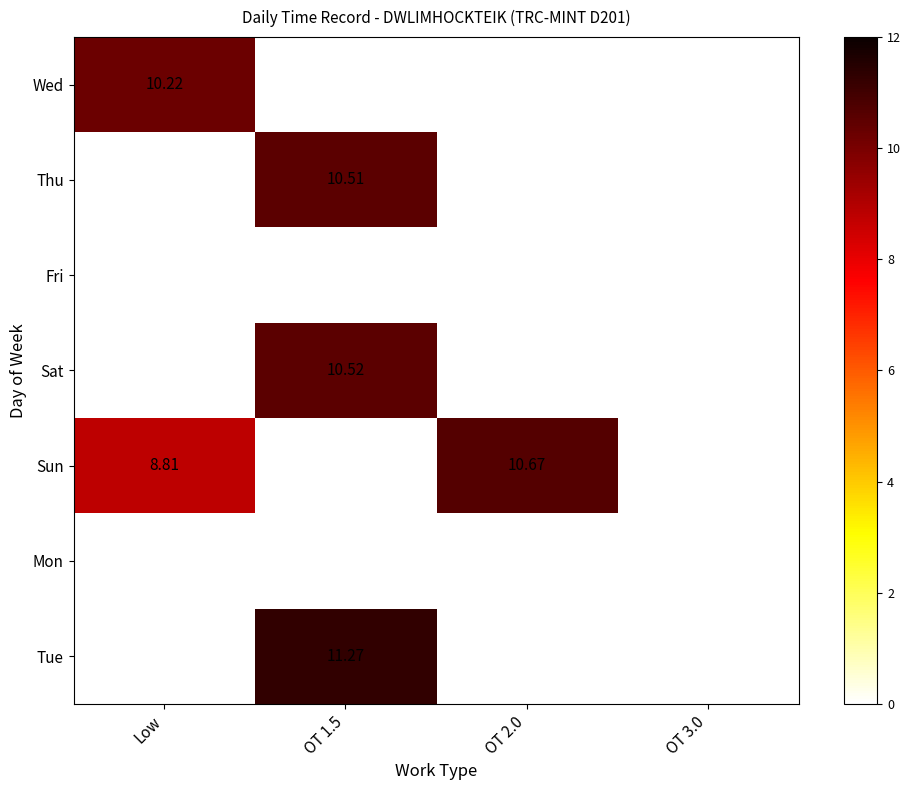

Which series changed the most between Low and OT 1.5?

Tue